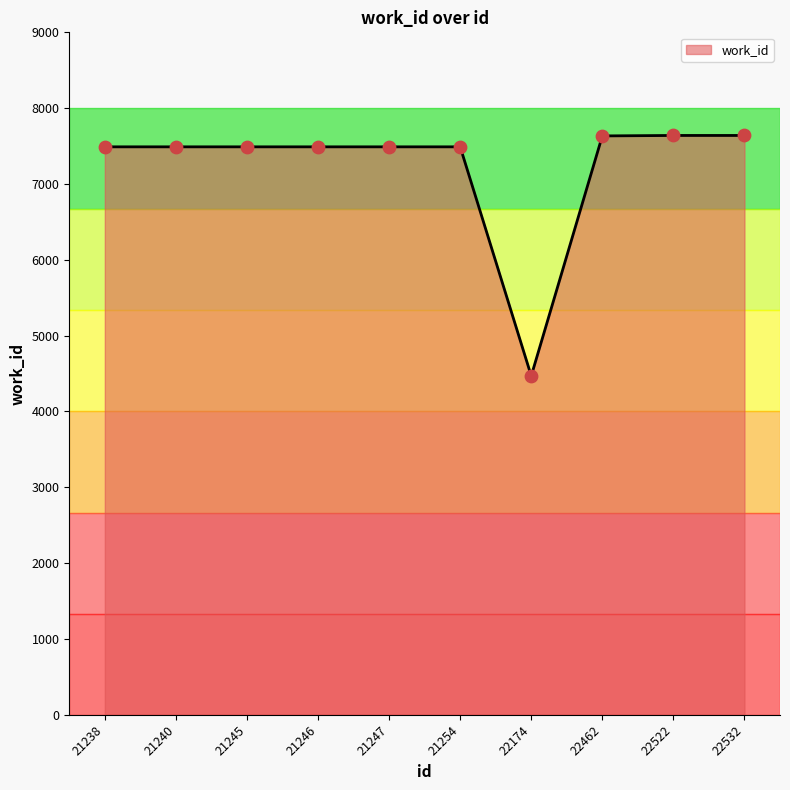

Approximately how many times larger is the value at 21238 compared to 21240?

1.0